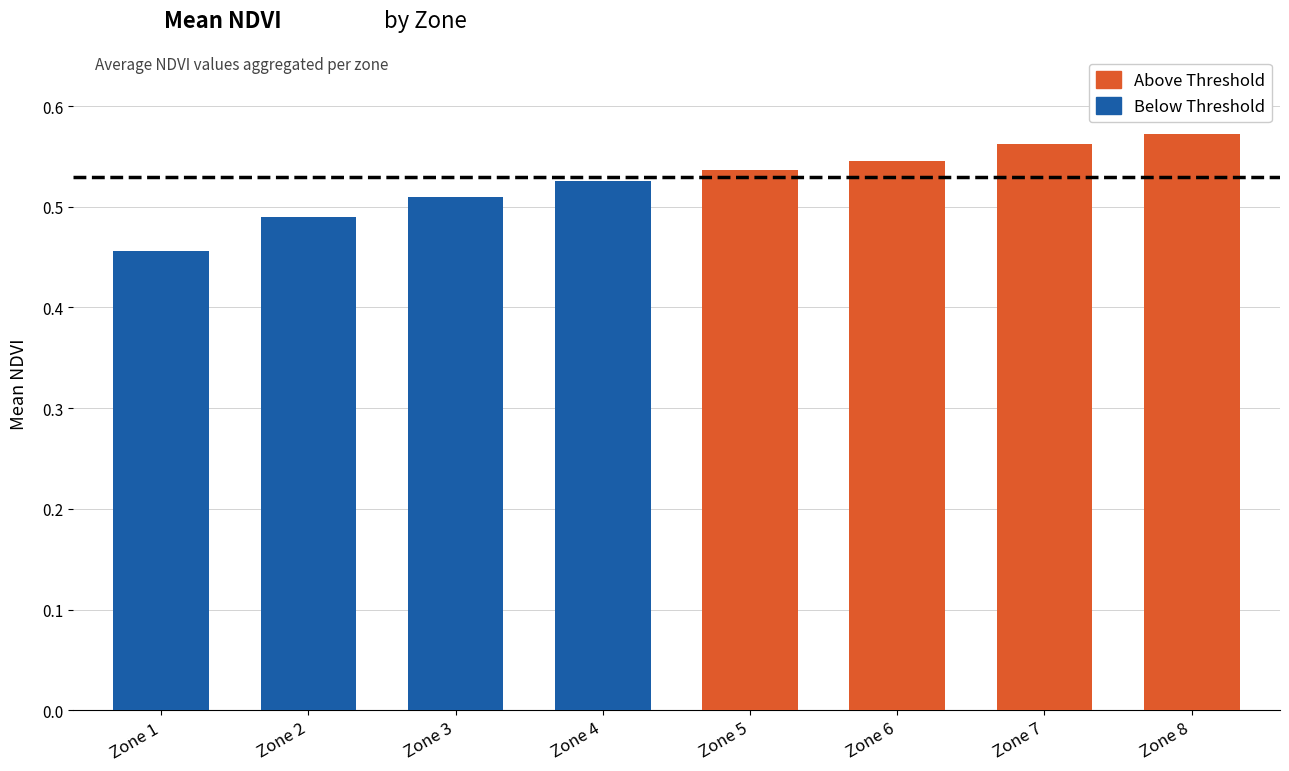

Where is the data nearest to the value 0?

Zone 1